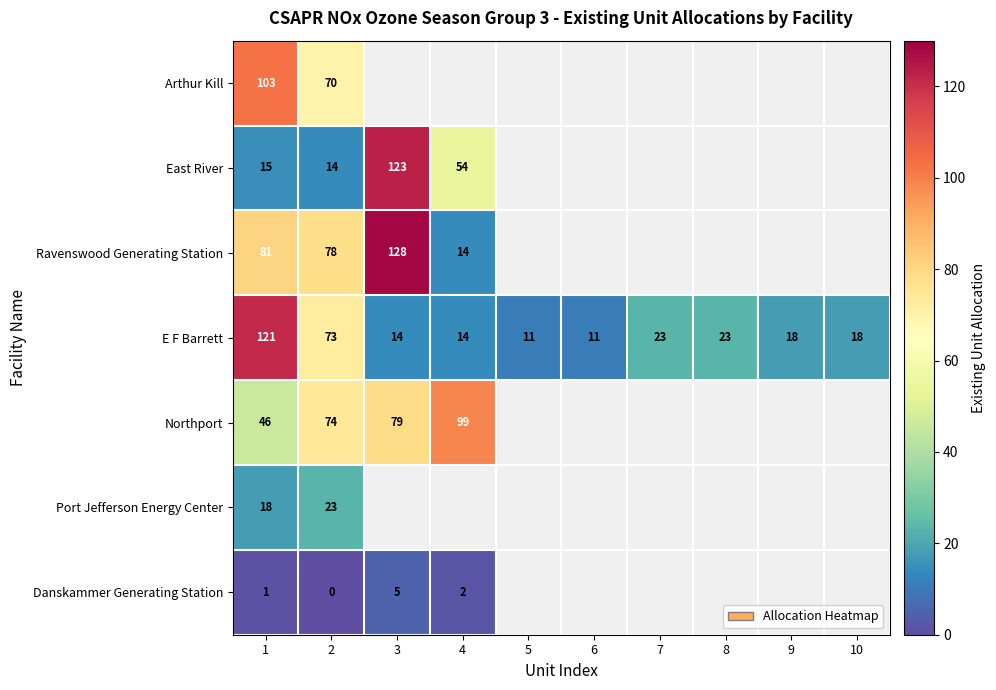

Is it true that Ravenswood Generating Station equals 19.7 at 1?

False